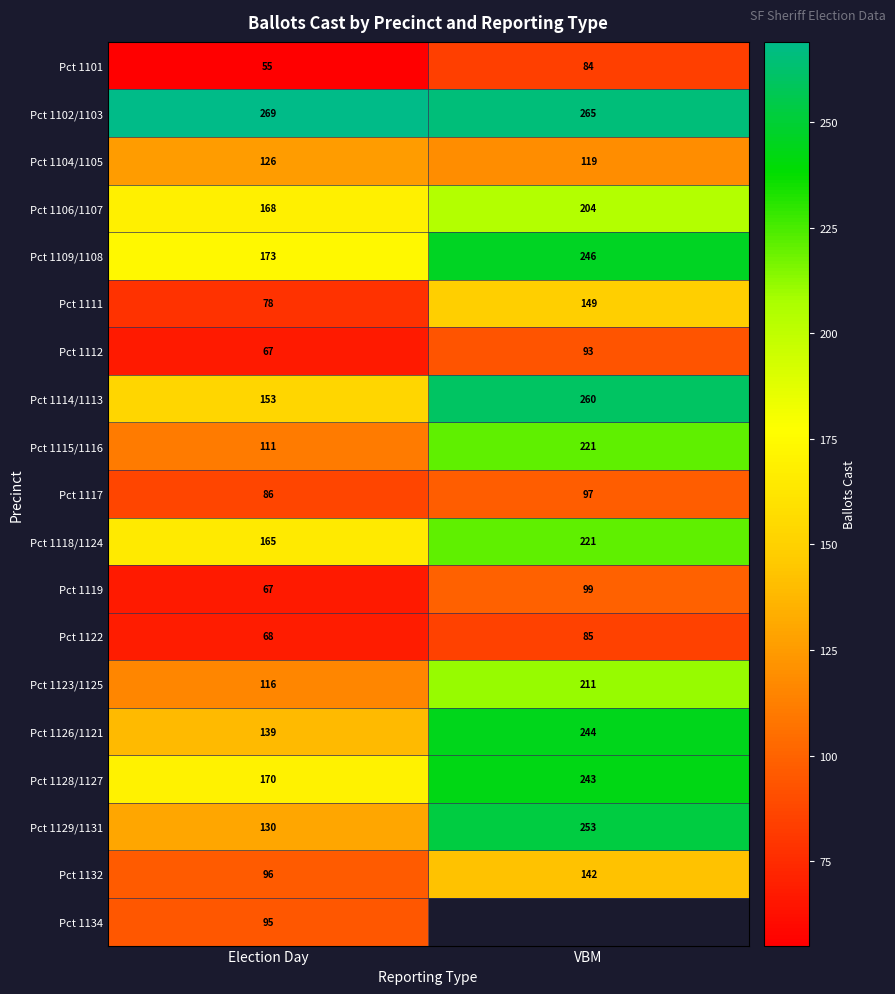

What is the spread (max minus min) of values at Election Day?

214